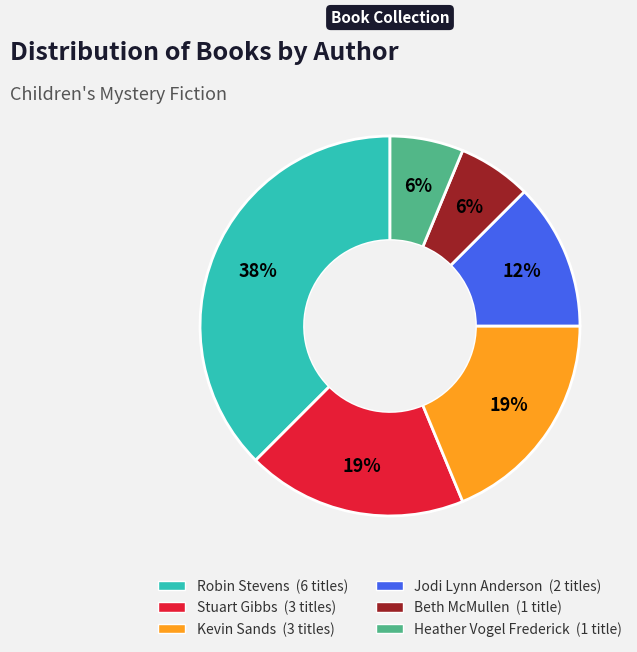

Is Heather Vogel Frederick the majority of the pie?

No